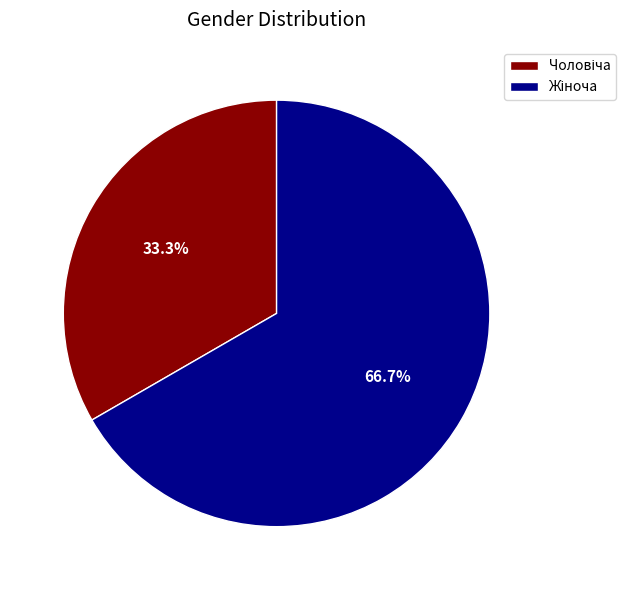

Is there a majority slice in this chart?

Yes